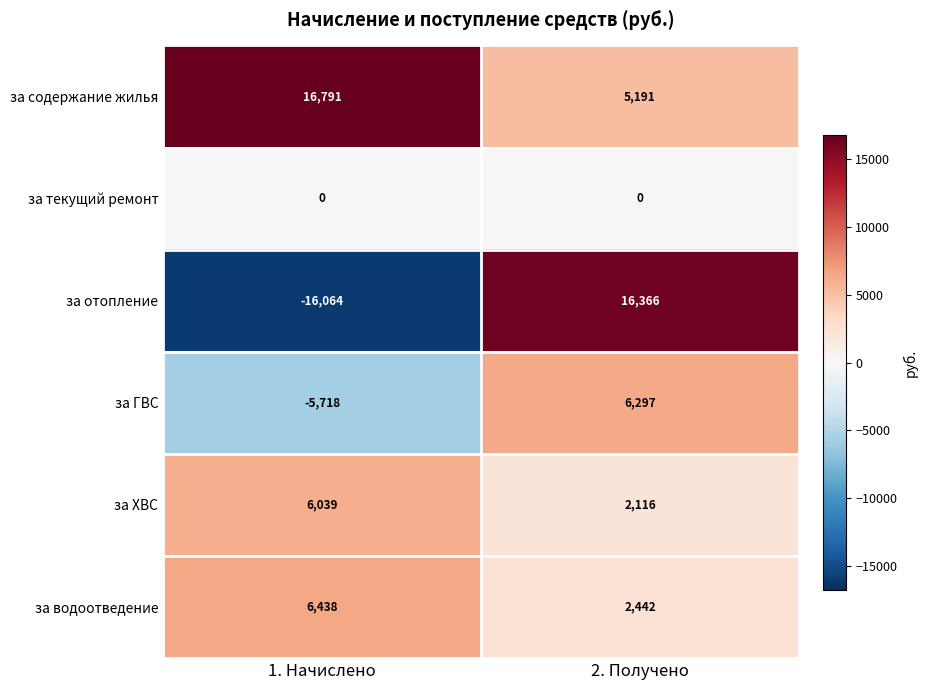

How many series are shown in this chart?

6